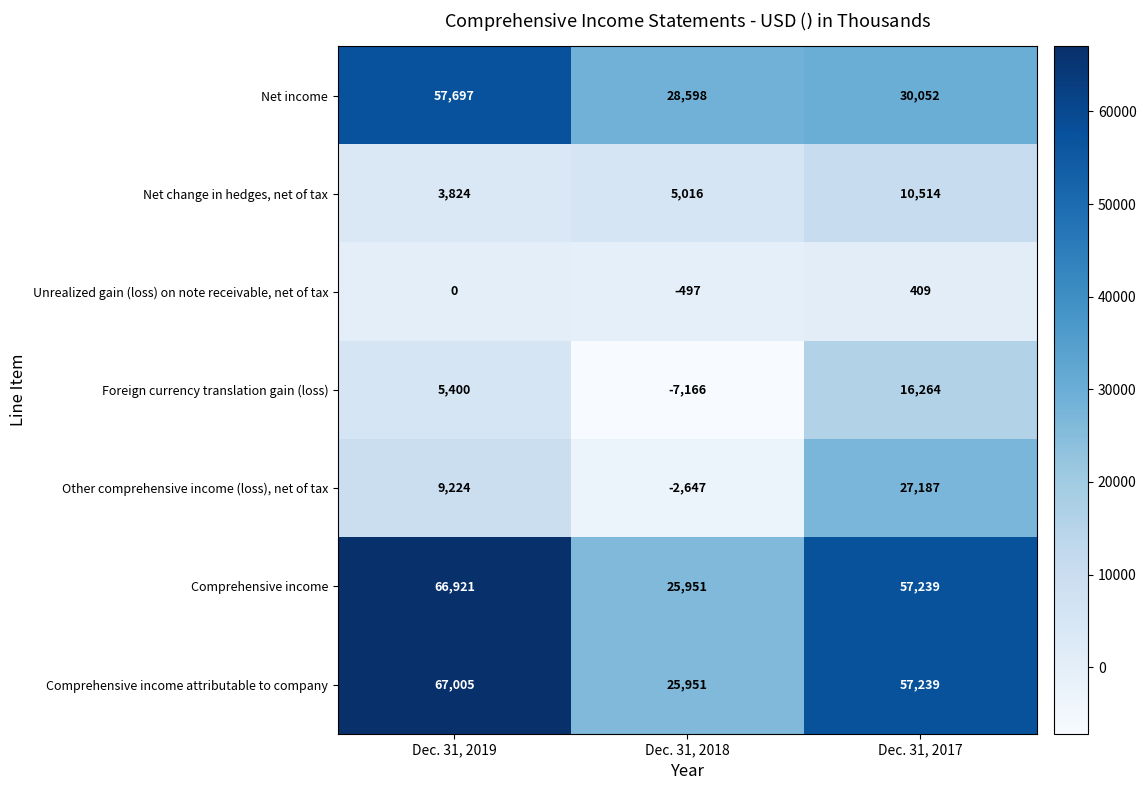

What is the greatest value displayed?

67005